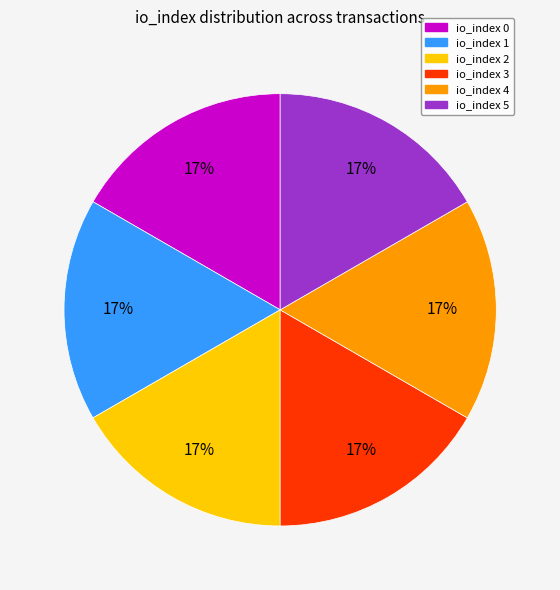

Do io_index 4 and io_index 0 together represent more than half of the pie?

No